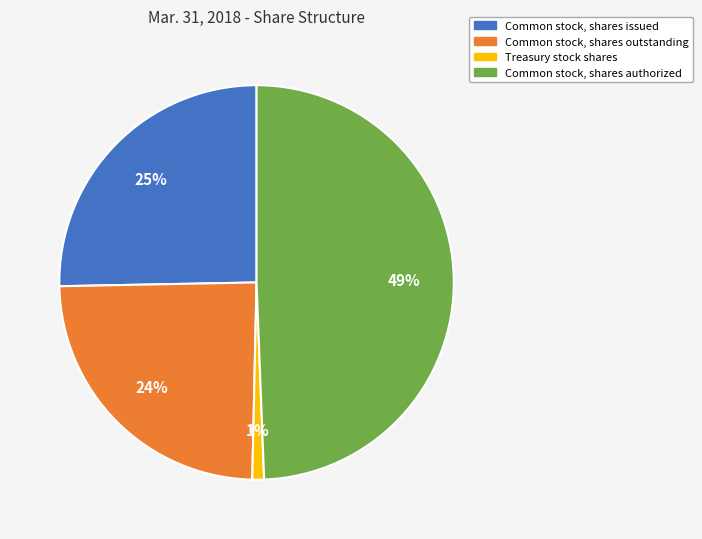

What is the smallest slice in the pie chart?

Treasury stock shares